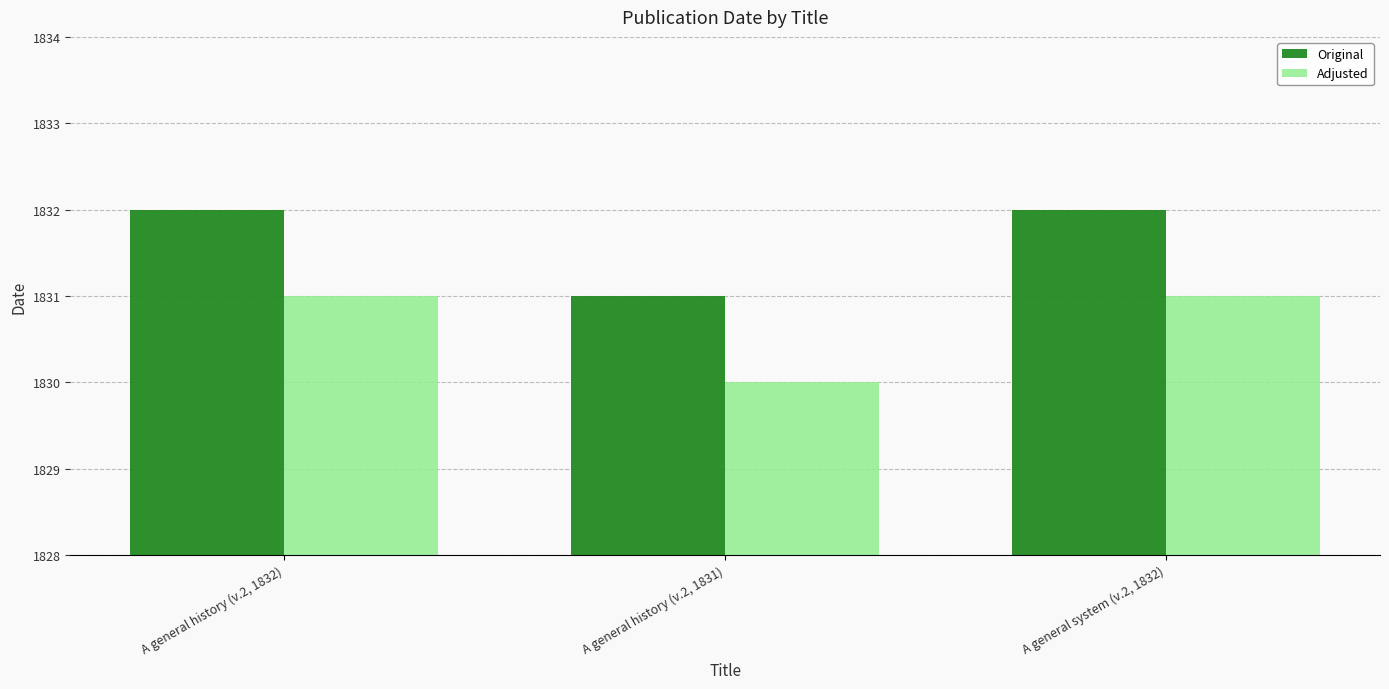

True or false: Original has a value of 2713 at A general history (v.2, 1832).

False